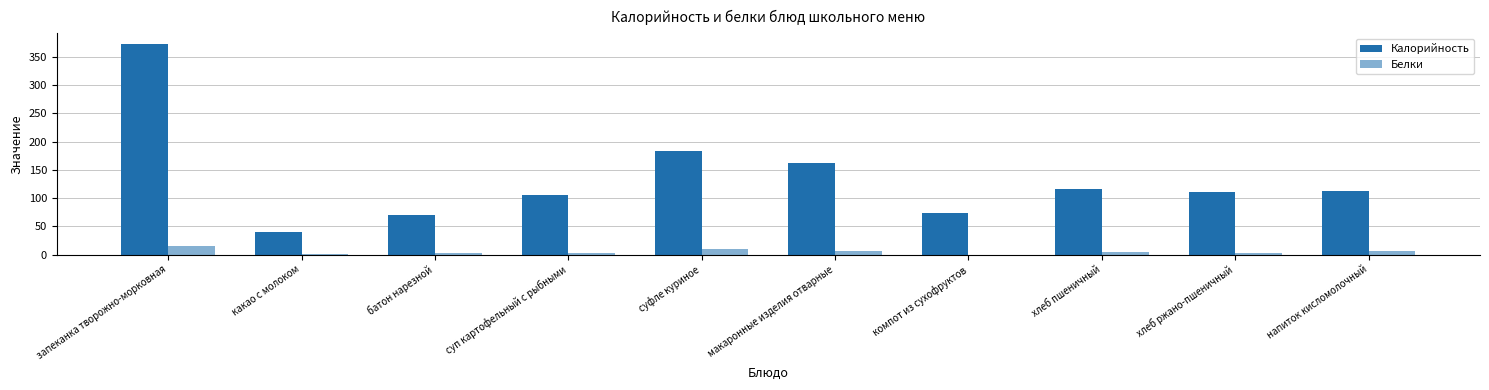

Rank the series at батон нарезной from lowest to highest value.

Белки, Калорийность